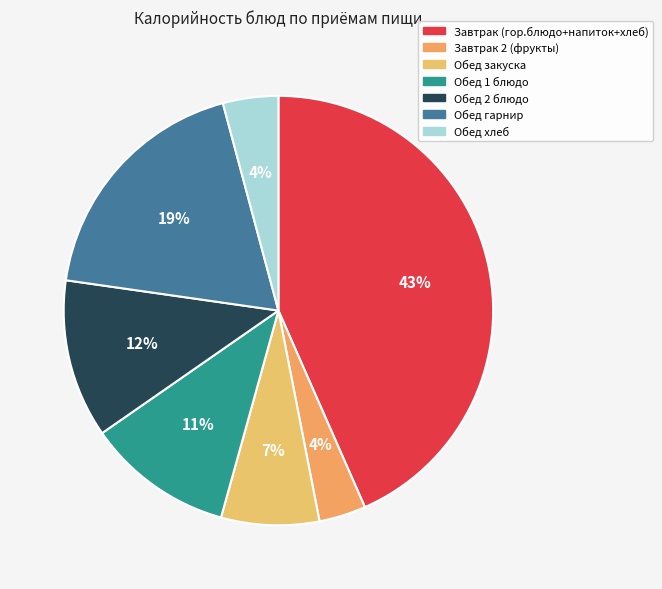

To the nearest percent, what is the combined percentage of Обед закуска and Обед 2 блюдо?

19%